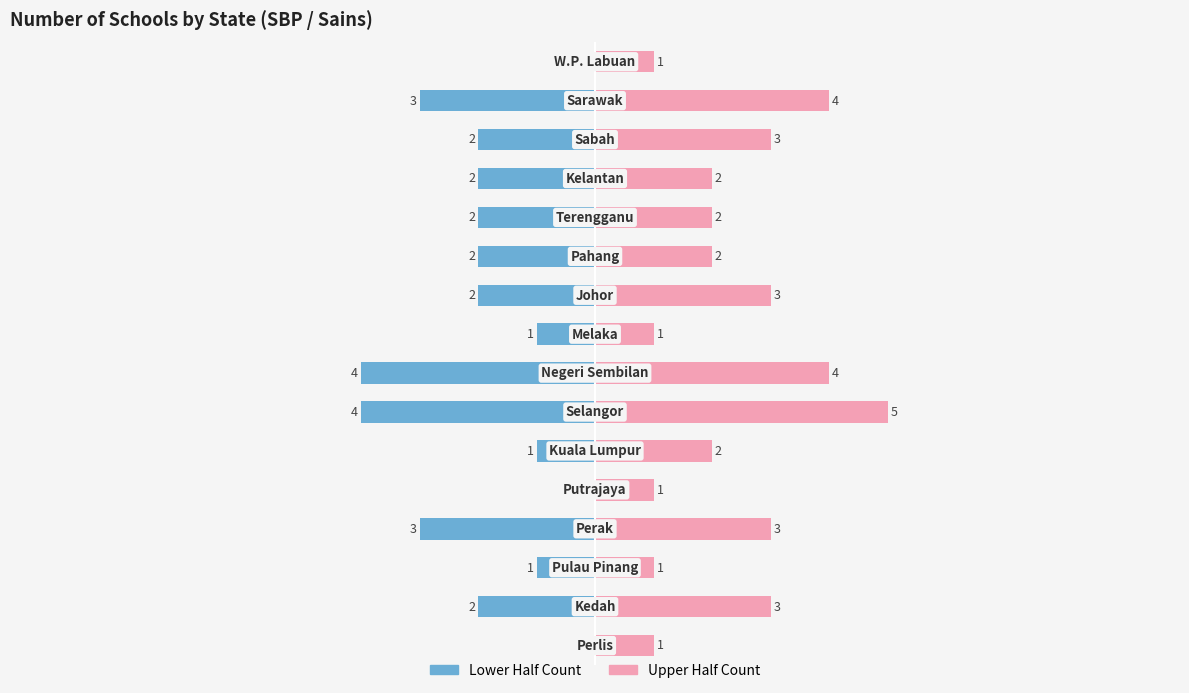

What is the lowest value of the Left Half series?

-4